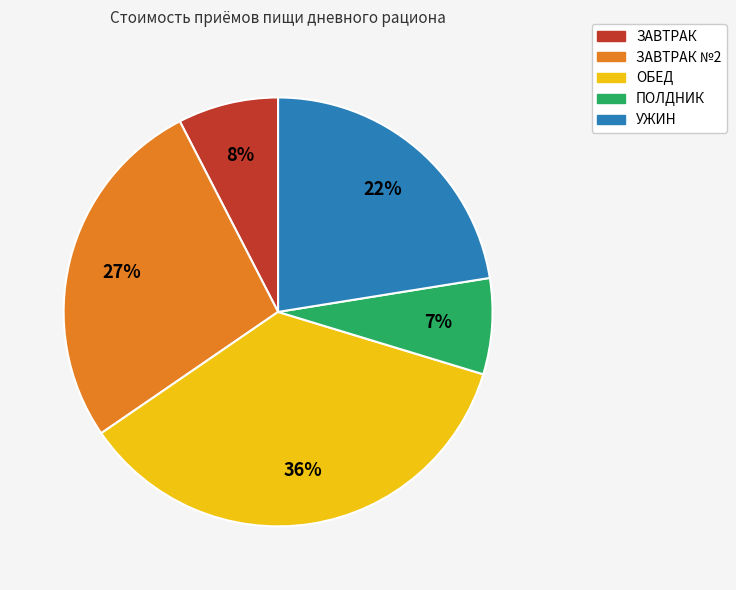

To the nearest percent, what is the average slice percentage?

20%